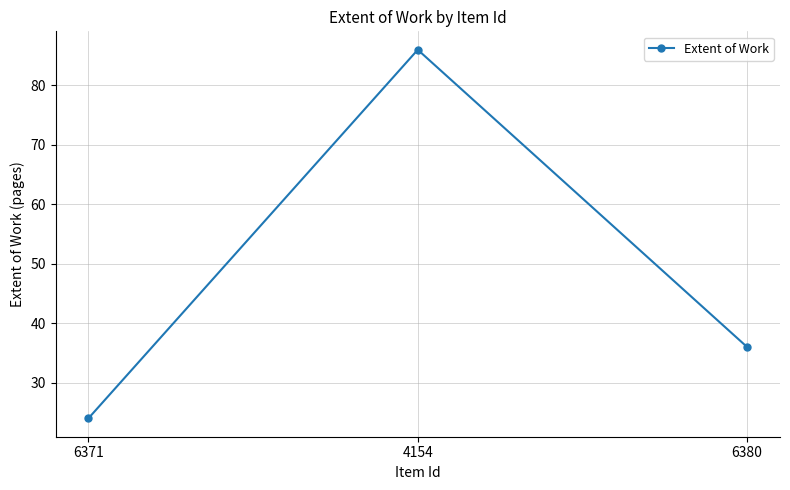

The value at 6380 is 36. True or false?

True